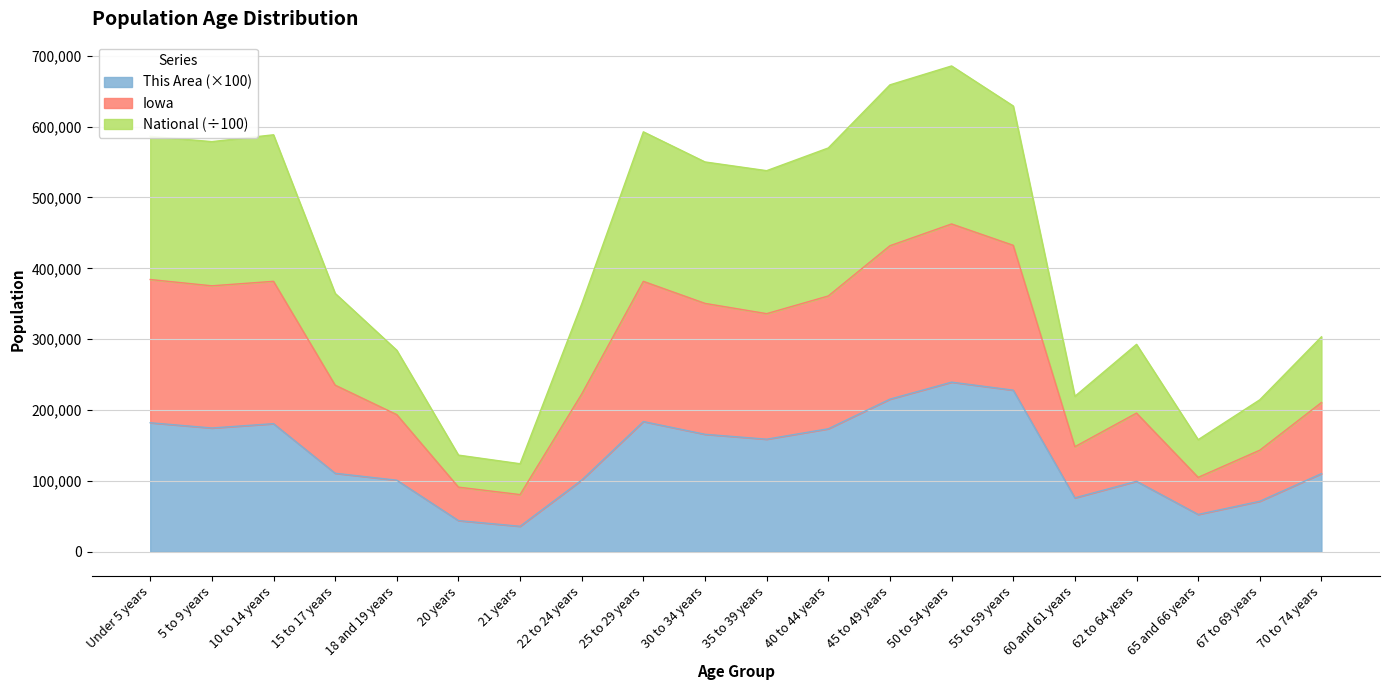

At which category is the sum across all series the highest?

50 to 54 years